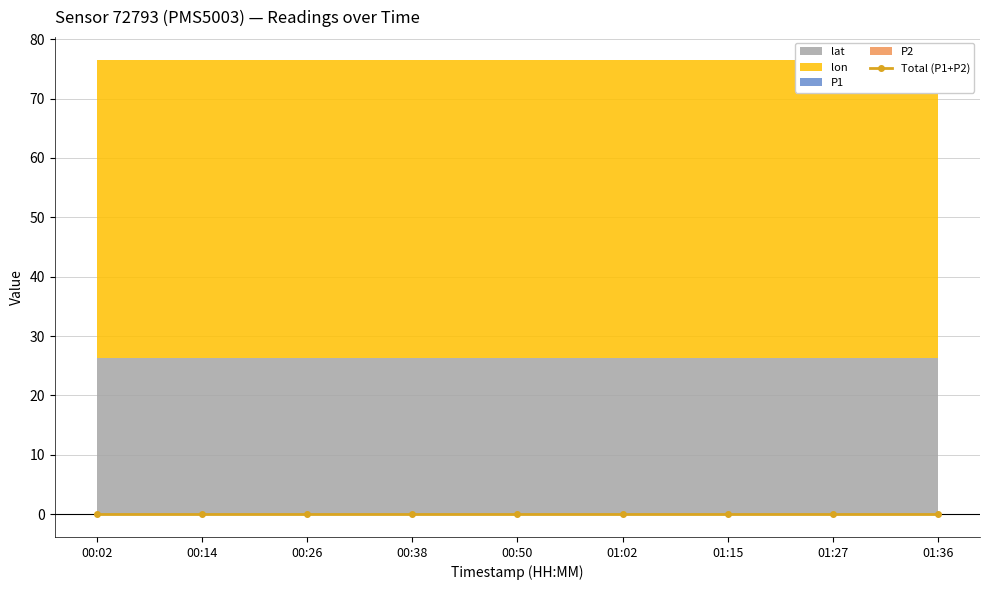

Reading right to left, what are all the values shown in this chart?

P1: 01:36=0.0	01:27=0.0	01:15=0.0	01:02=0.0	00:50=0.0	00:38=0.0	00:26=0.0	00:14=0.0	00:02=0.0
P2: 01:36=0.0	01:27=0.0	01:15=0.0	01:02=0.0	00:50=0.0	00:38=0.0	00:26=0.0	00:14=0.0	00:02=0.0
lat: 01:36=26.3	01:27=26.3	01:15=26.3	01:02=26.3	00:50=26.3	00:38=26.3	00:26=26.3	00:14=26.3	00:02=26.3
lon: 01:36=50.2	01:27=50.2	01:15=50.2	01:02=50.2	00:50=50.2	00:38=50.2	00:26=50.2	00:14=50.2	00:02=50.2